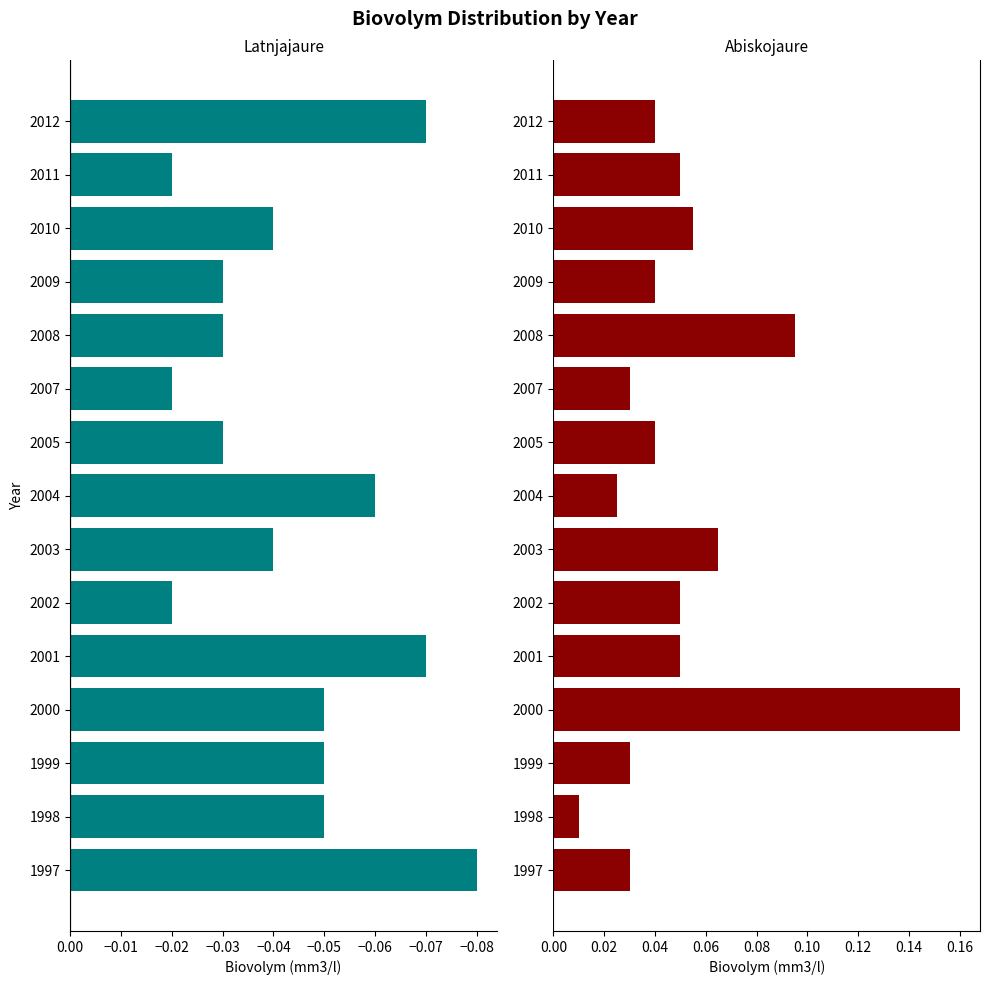

The Abiskojaure series shows 0.1 at 2002. True or false?

True